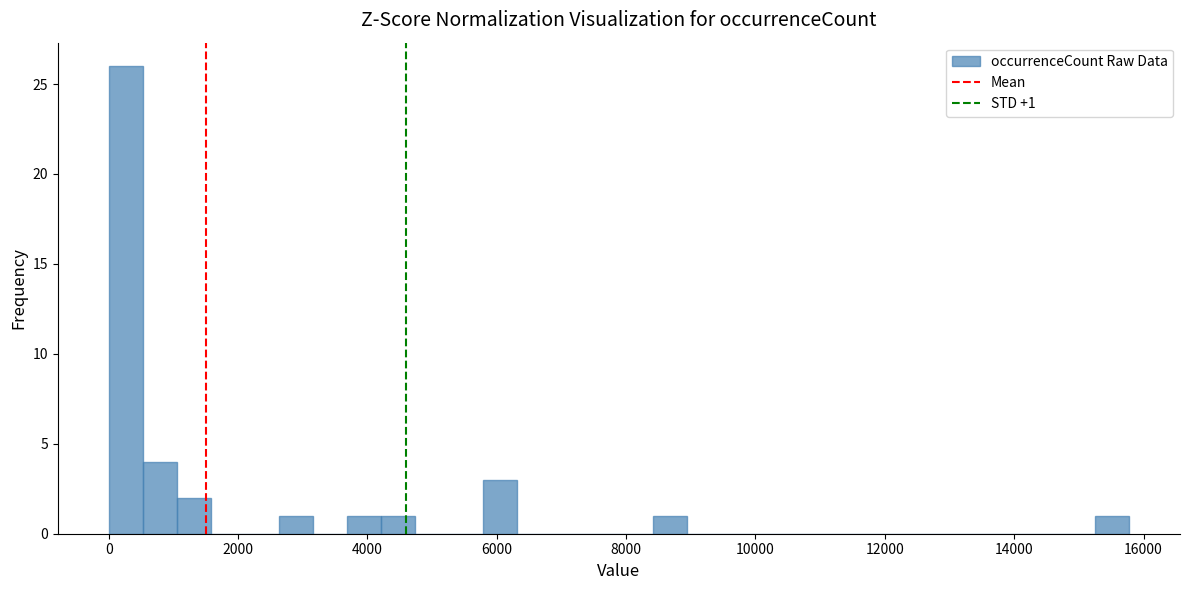

Read against the x-axis, roughly where is the centre of the tallest bar?

200